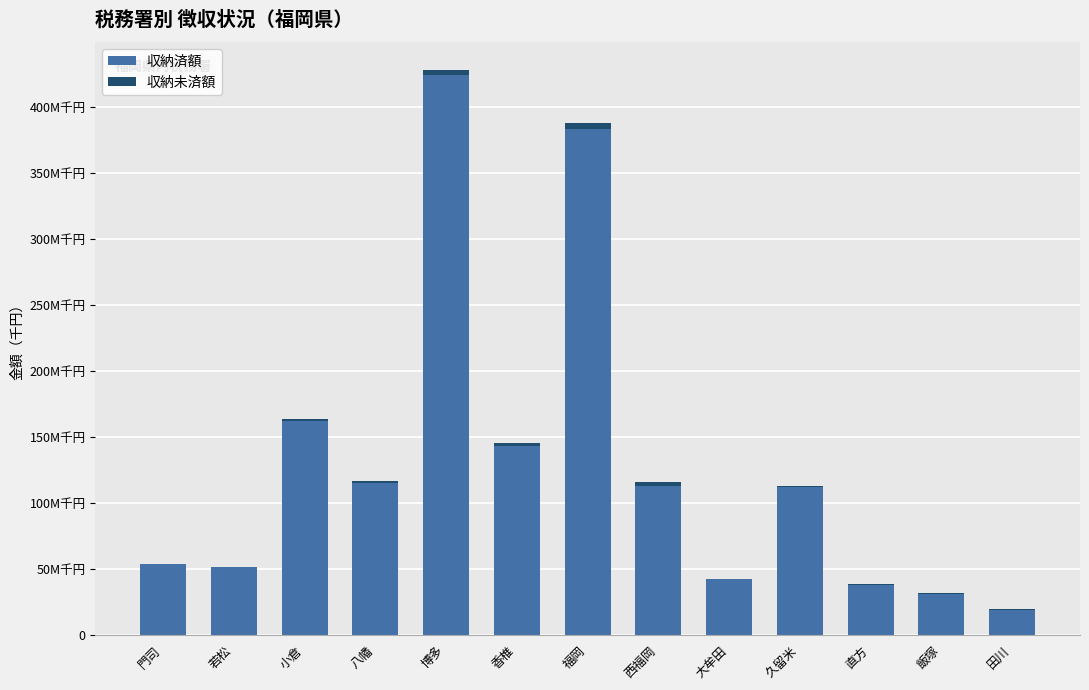

Are the bars grouped side by side (vs. stacked)?

No